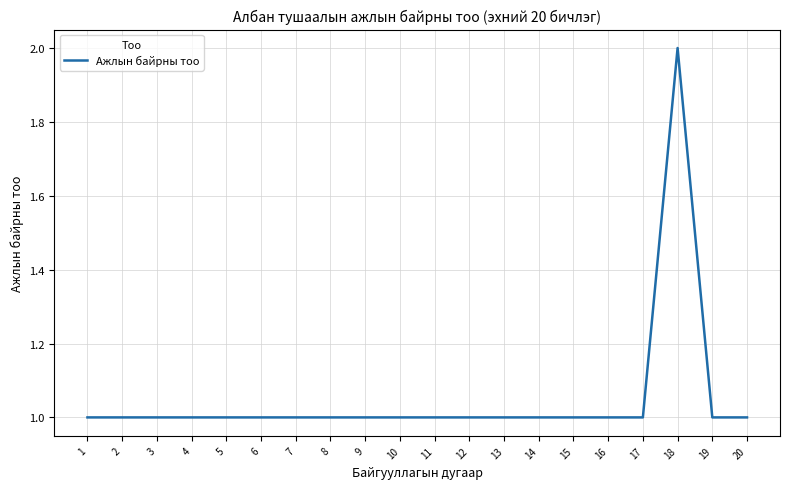

The value at 12 is 1. True or false?

True